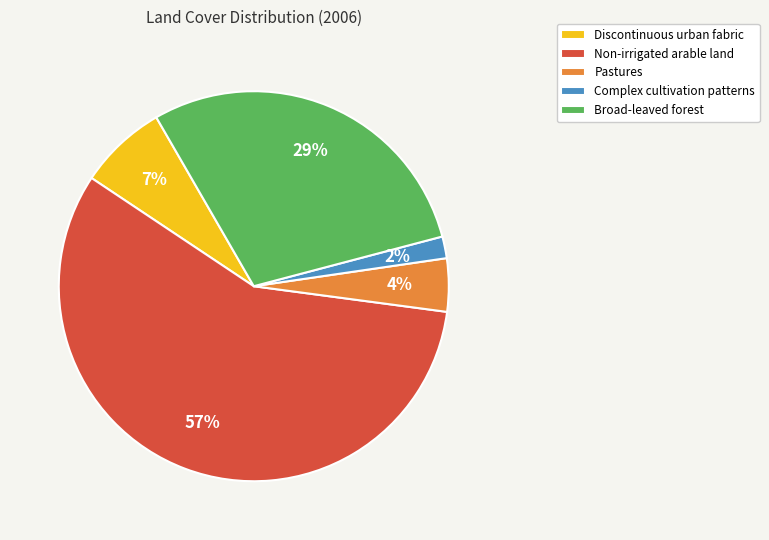

Rank the categories by value from highest to lowest.

Non-irrigated arable land, Broad-leaved forest, Discontinuous urban fabric, Pastures, Complex cultivation patterns